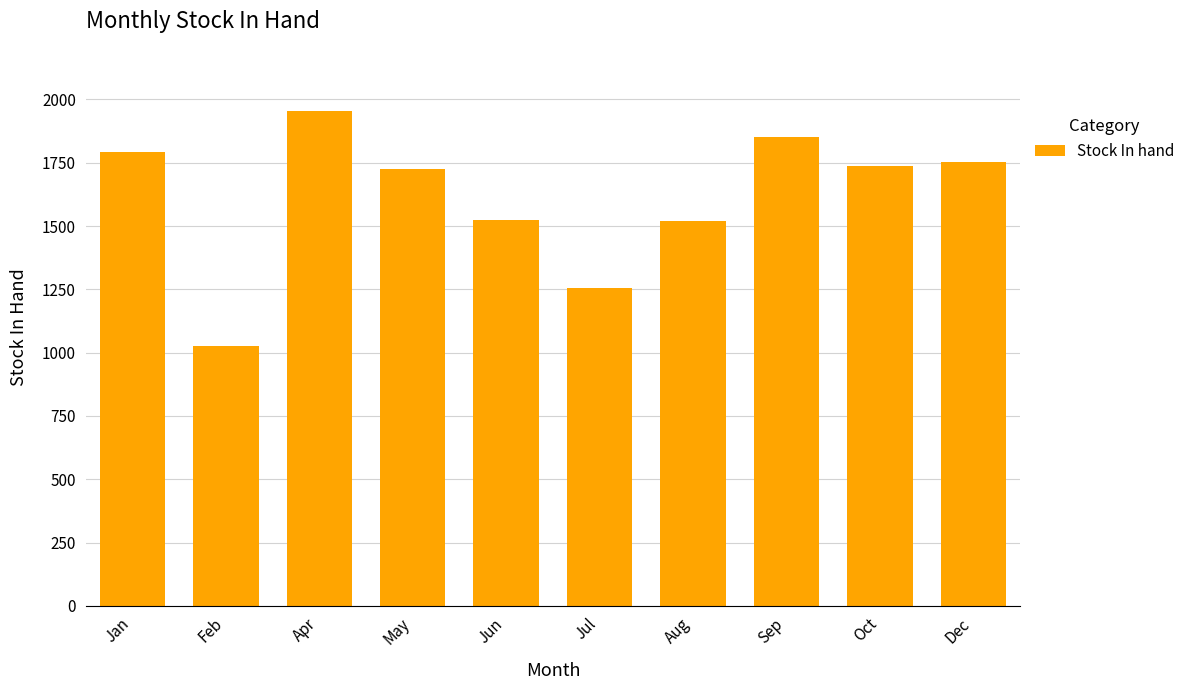

Is it true that the value at Aug is 1520?

True